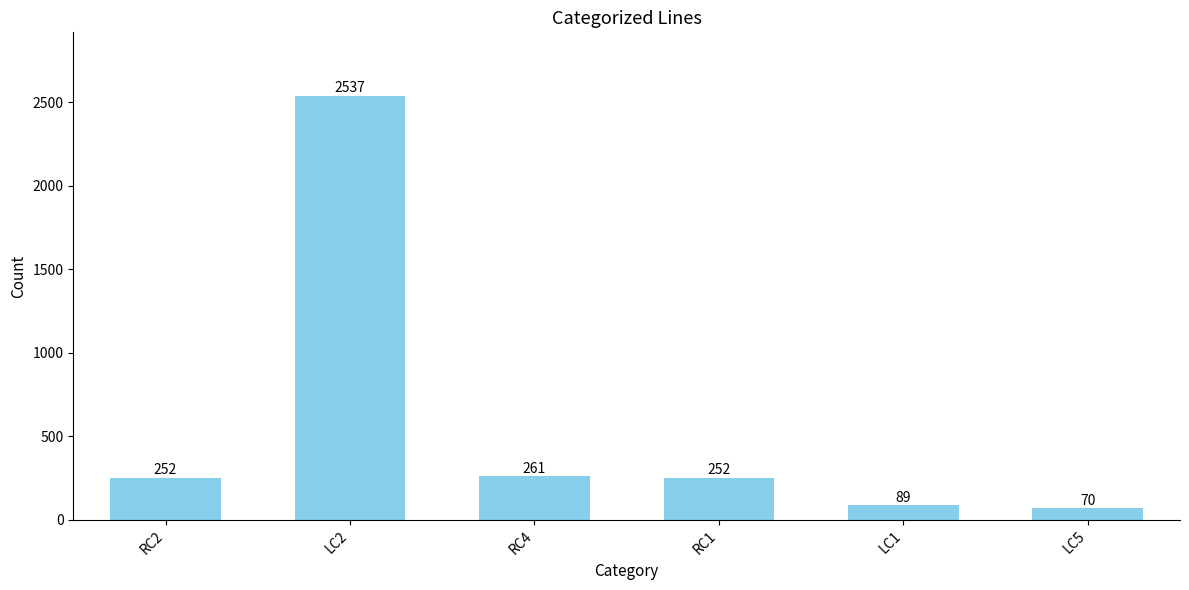

At which category does the chart reach its minimum across all series?

LC5